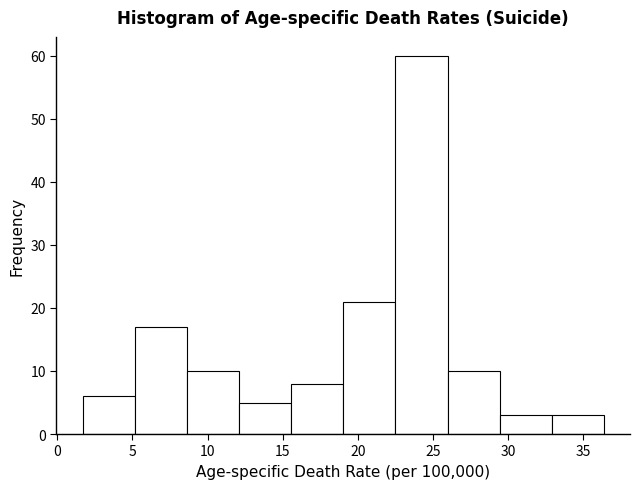

How tall is the bar that spans 12.0 to 15.5 on the x-axis? Neither the bar edges nor the heights are printed on the chart, so give them approximately, as read against the axes.

5